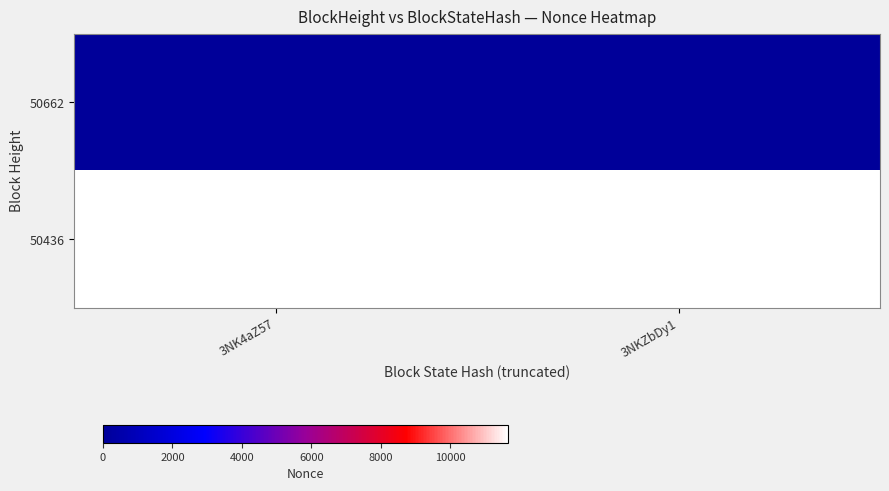

Reading left to right, what are all the values shown in this chart?

50662: 3NK4aZ57=0	3NKZbDy1=0
50436: 3NK4aZ57=11664	3NKZbDy1=11664